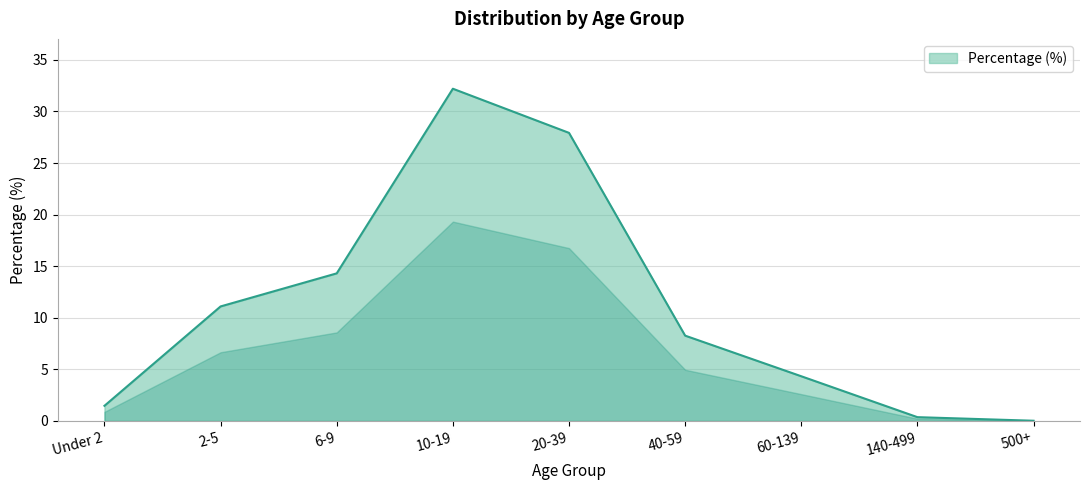

List the labels in order of value, largest first.

10-19, 20-39, 6-9, 2-5, 40-59, 60-139, Under 2, 140-499, 500+